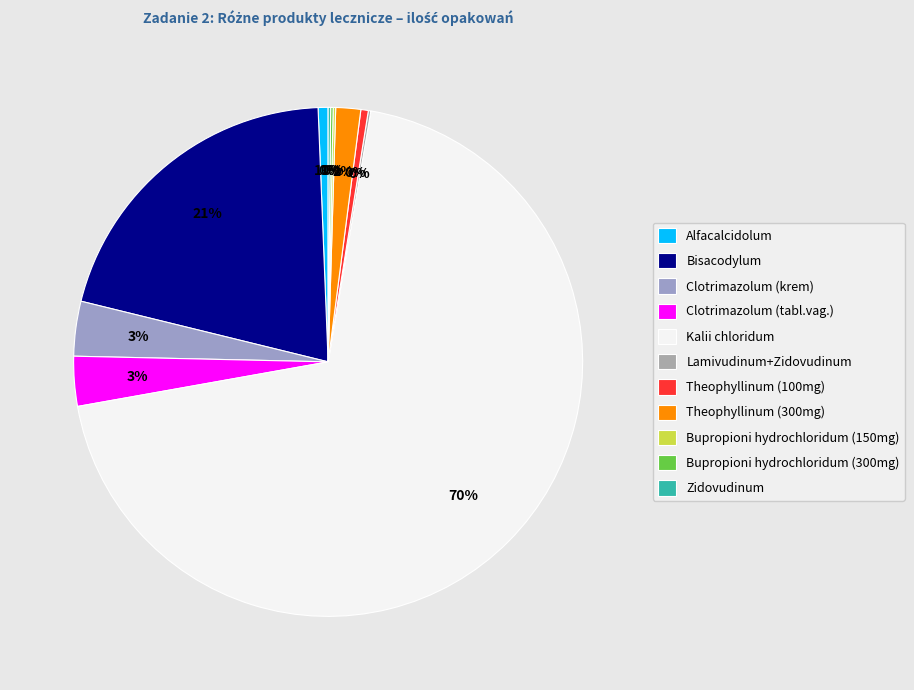

To the nearest percent, what is the average slice percentage?

9%